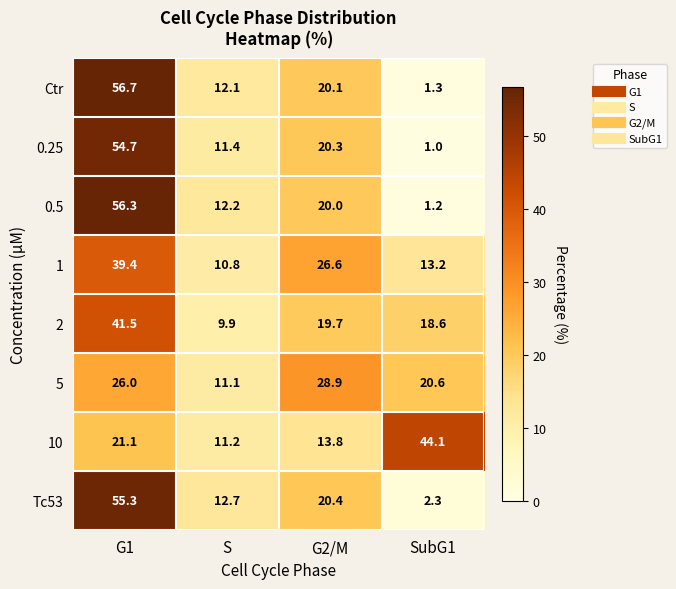

What is the greatest value displayed?

56.7